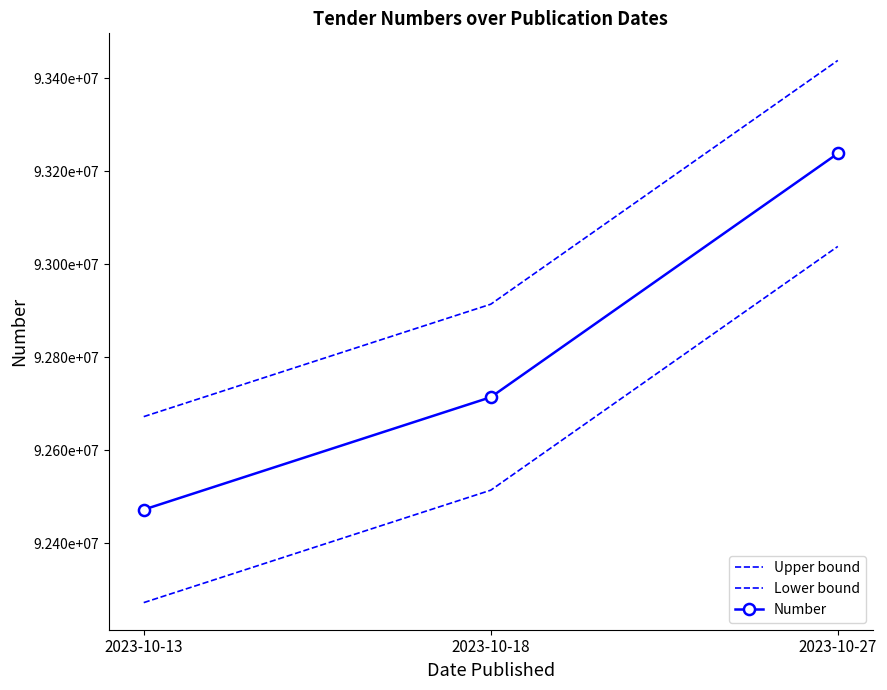

Between 2023-10-13 and 2023-10-27, which series saw the biggest shift?

Upper bound